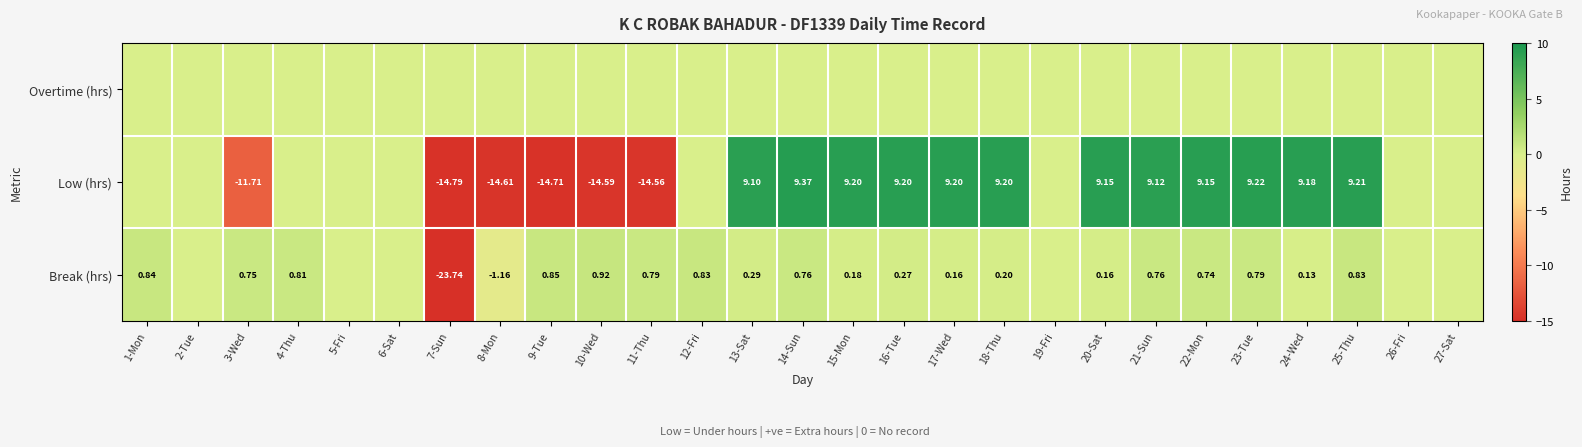

At which label does Break (hrs) first exceed 0?

1-Mon